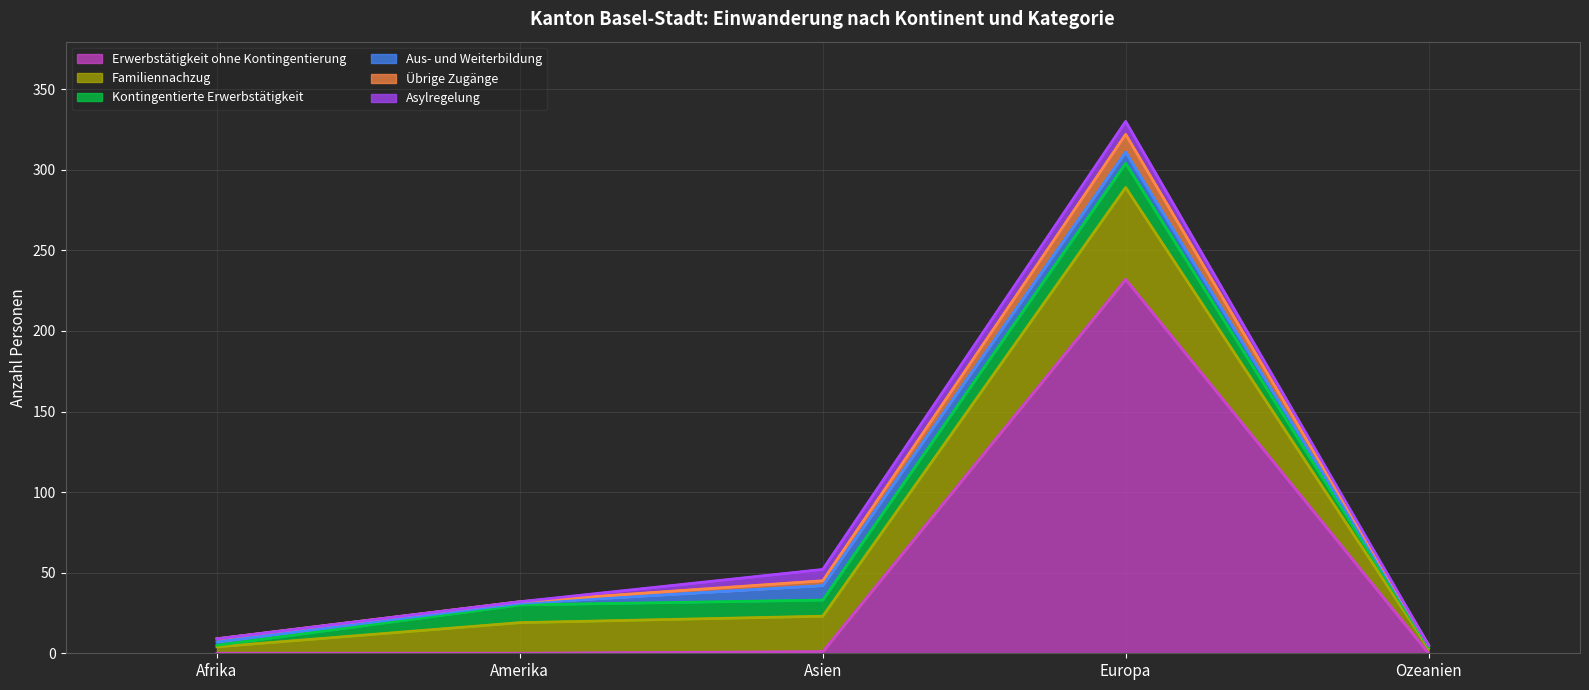

The value of Erwerbstätigkeit ohne Kontingentierung at Ozeanien is 0. True or false?

True